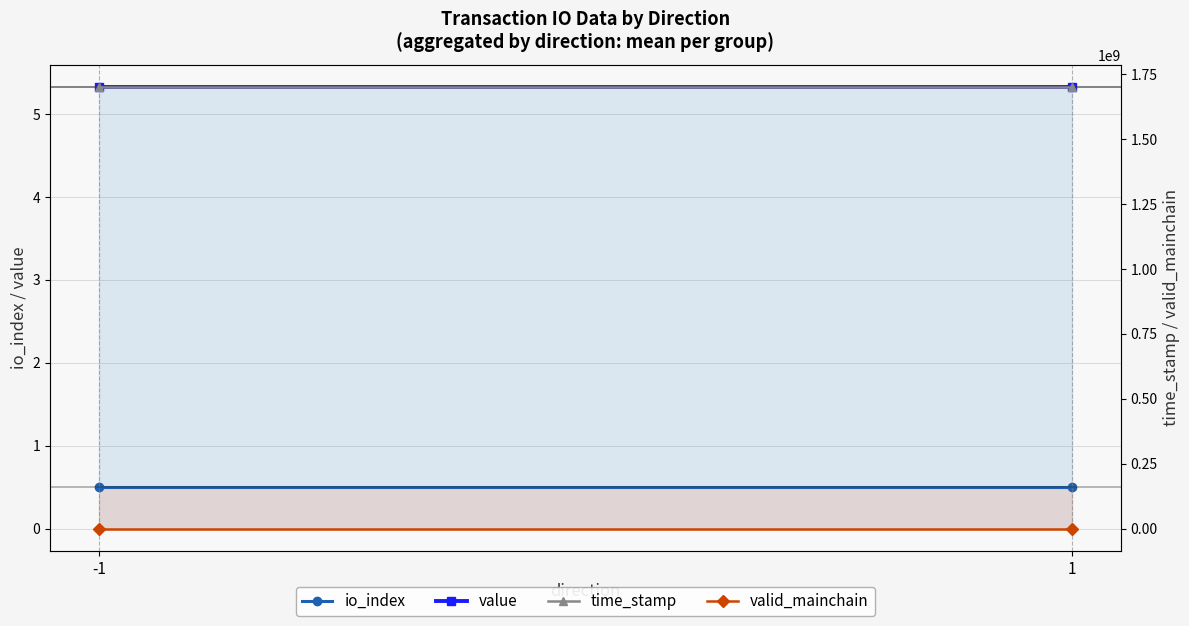

What is the highest value of the time_stamp series?

1701503521.0